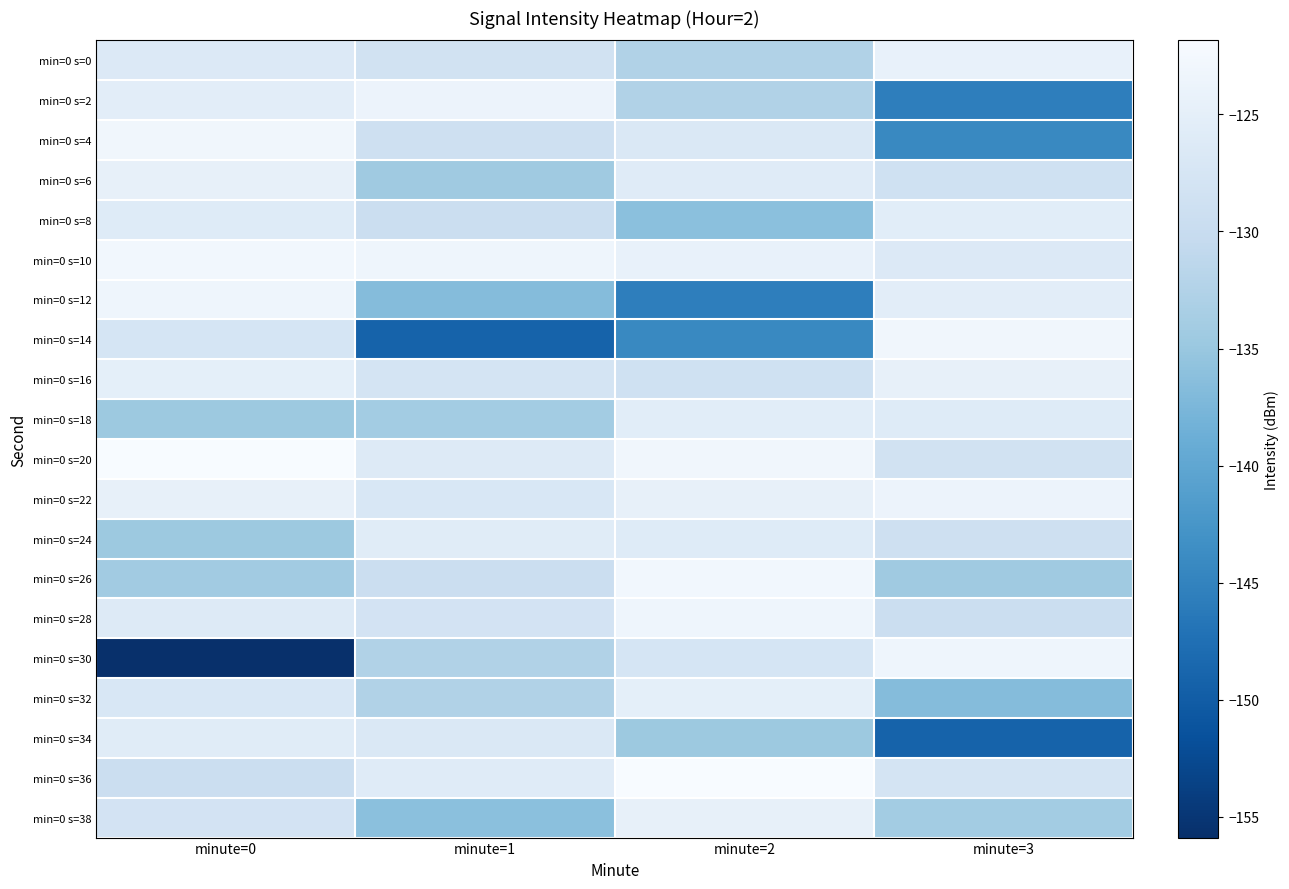

What is the maximum value shown in the chart?

-121.8